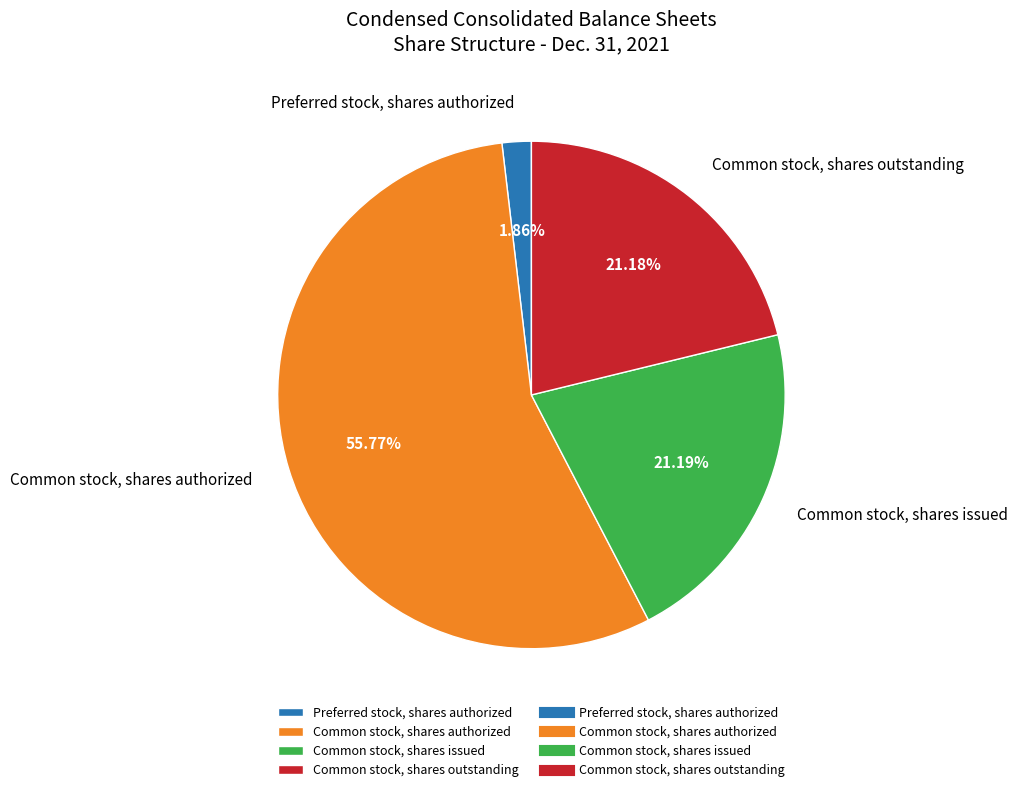

To the nearest percent, what is the combined percentage of Common stock, shares issued and Common stock, shares authorized?

77%